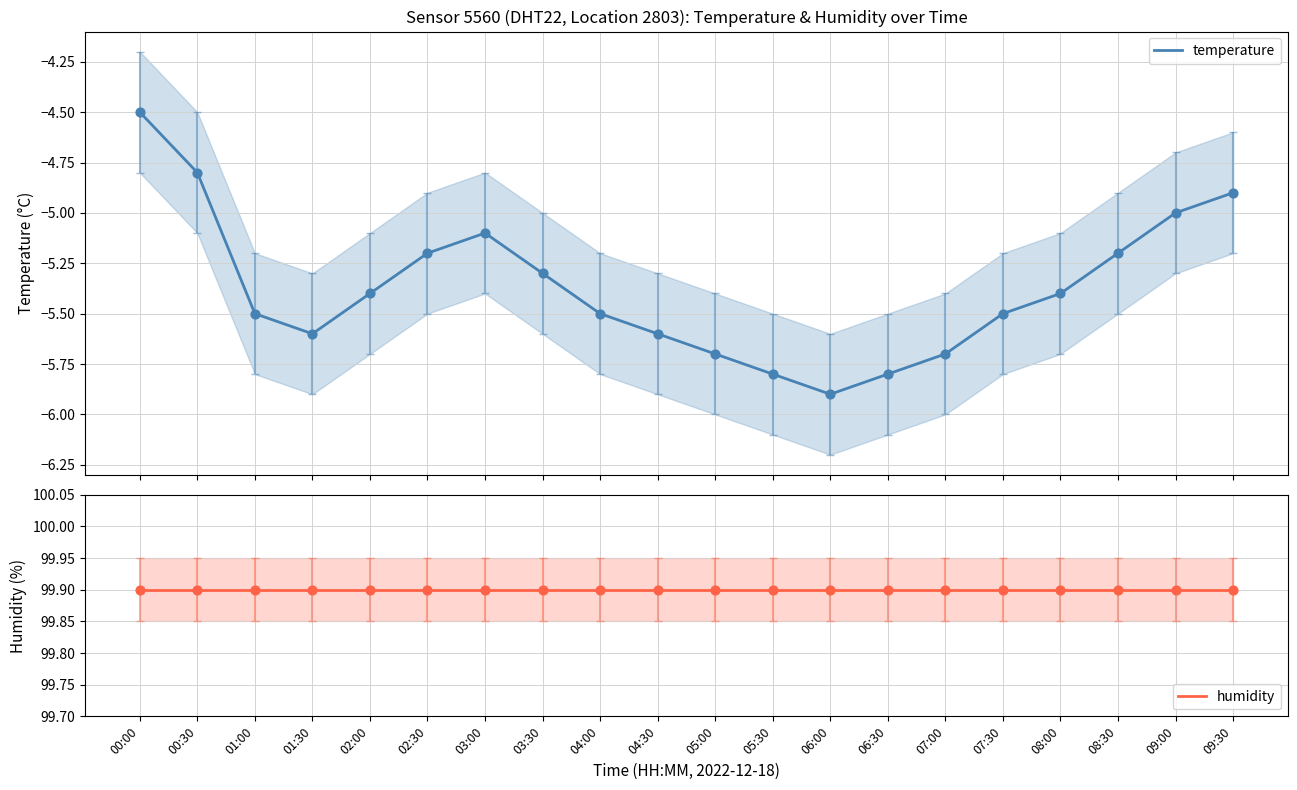

What is the total value across all series at 07:00?

94.2